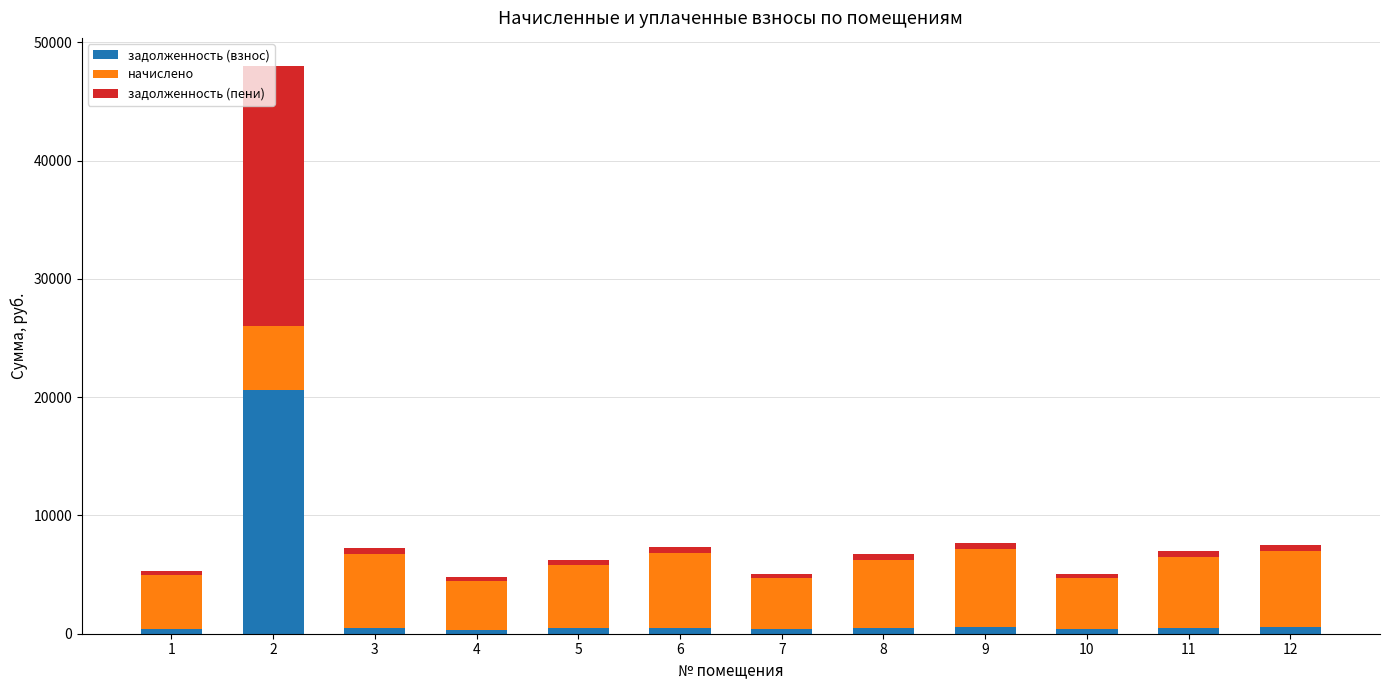

What is the value of the задолженность (взнос) bar at the 2nd from the left?

20613.4